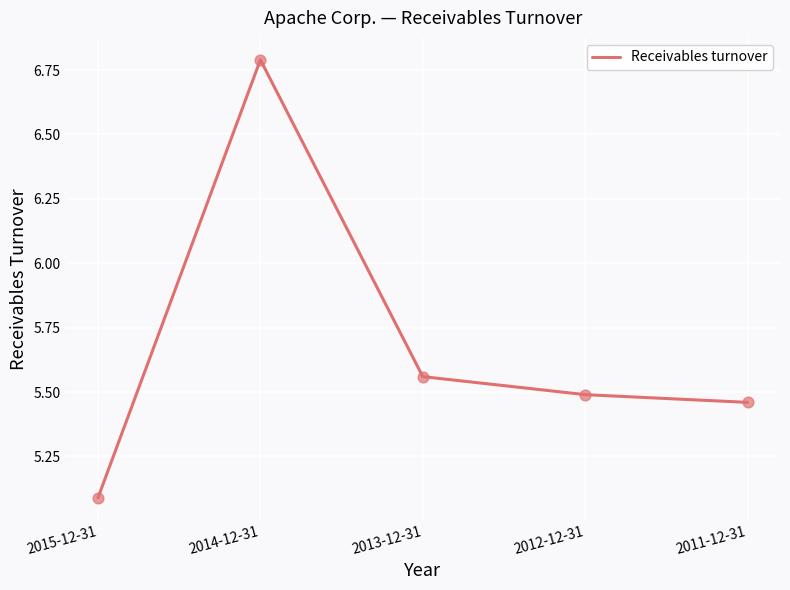

What is the change in value from 2015-12-31 to 2013-12-31?

+0.5